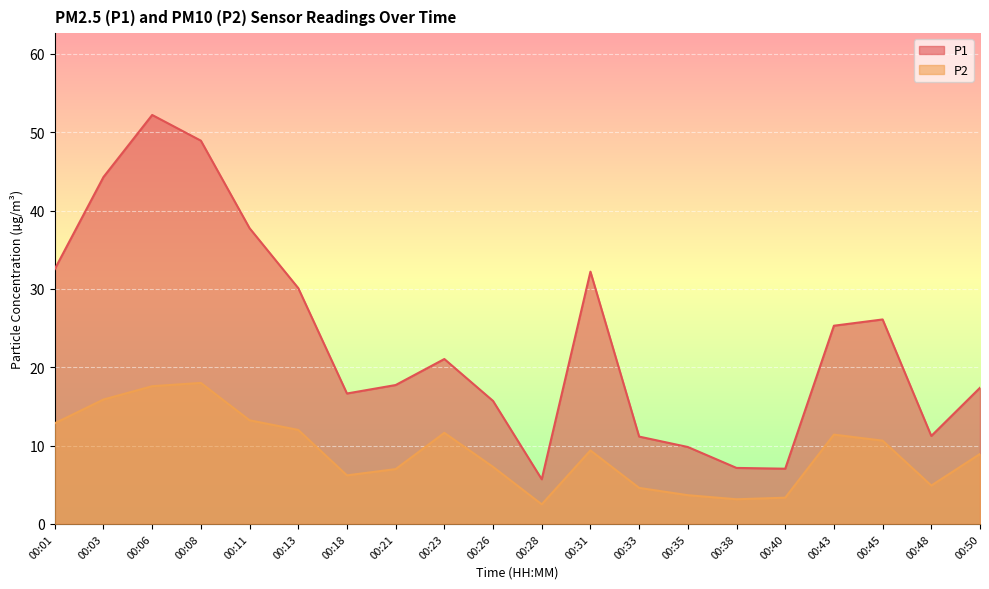

How many lines are shown in the chart?

2